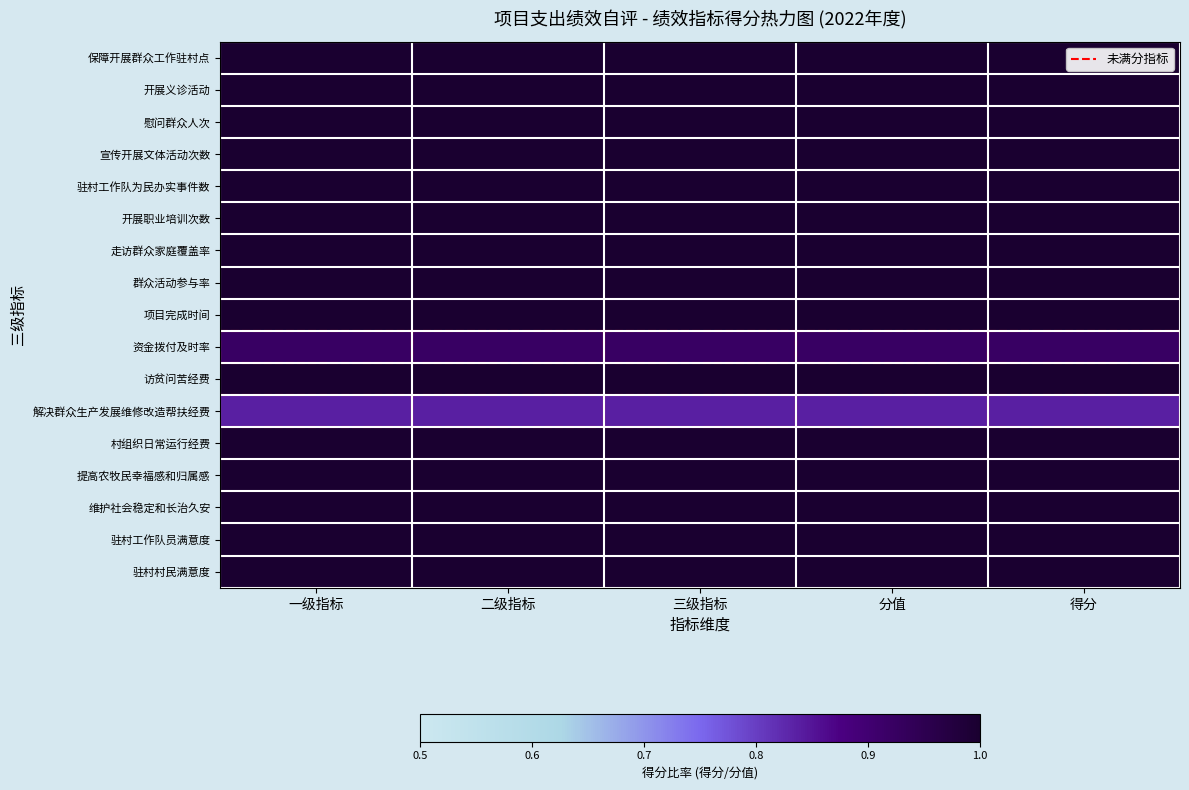

At which category is the sum across all series the highest?

一级指标